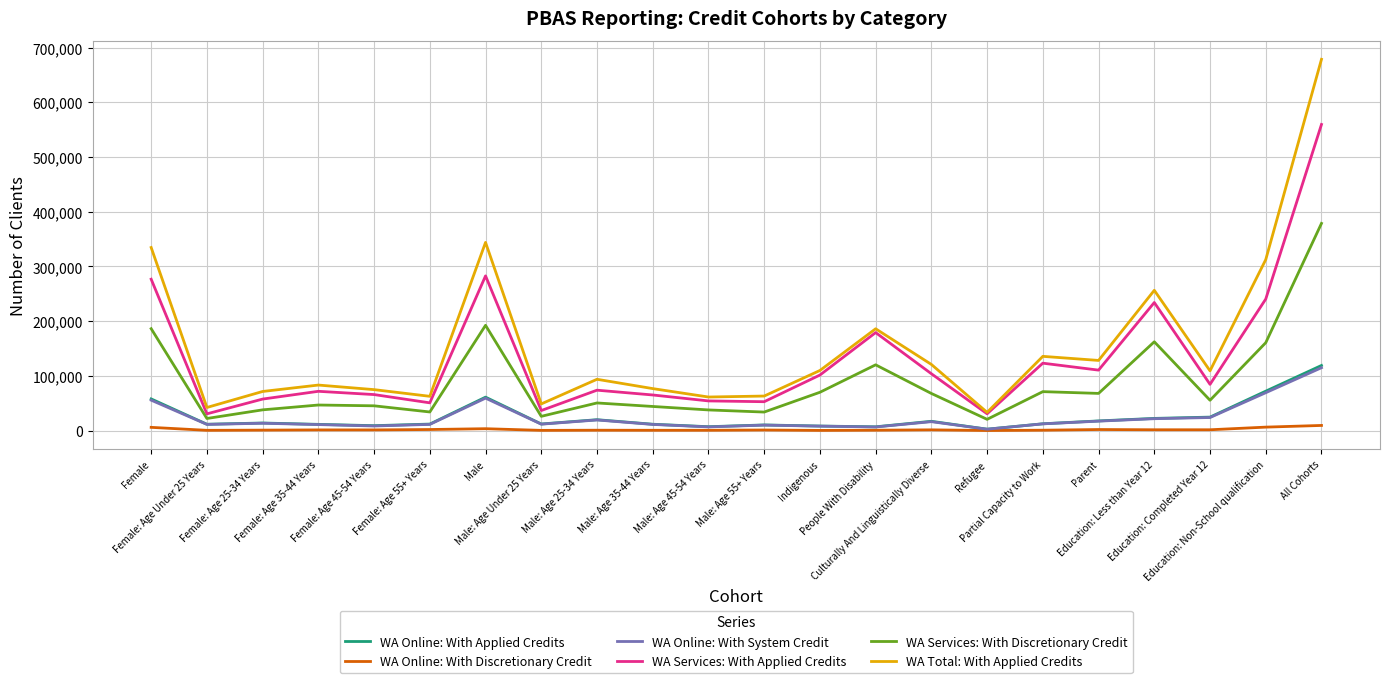

True or false: WA Online: With Discretionary Credit and WA Services: With Applied Credits cross at least once.

False